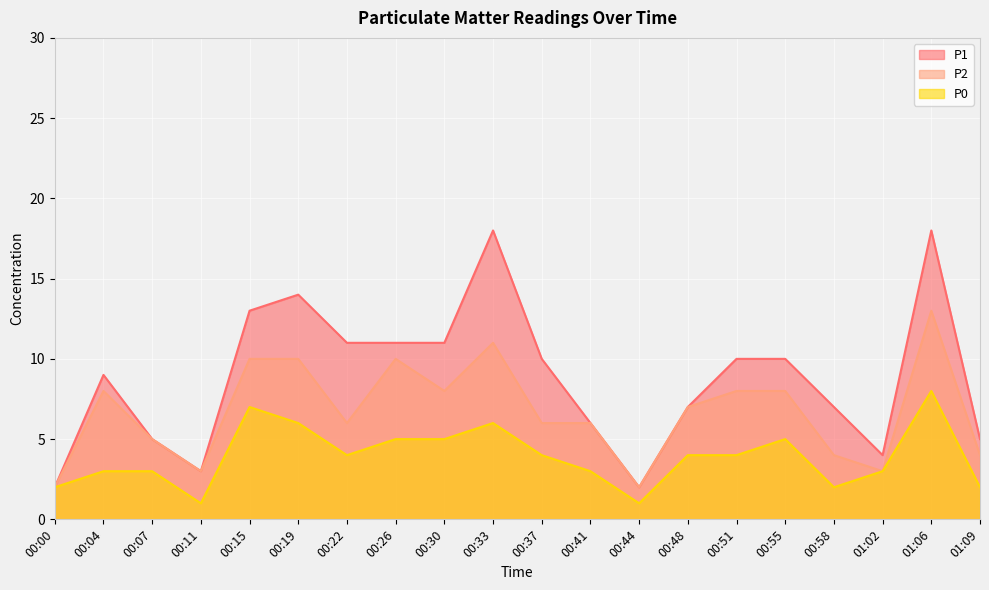

The P2 series shows 8 at 00:30. True or false?

True